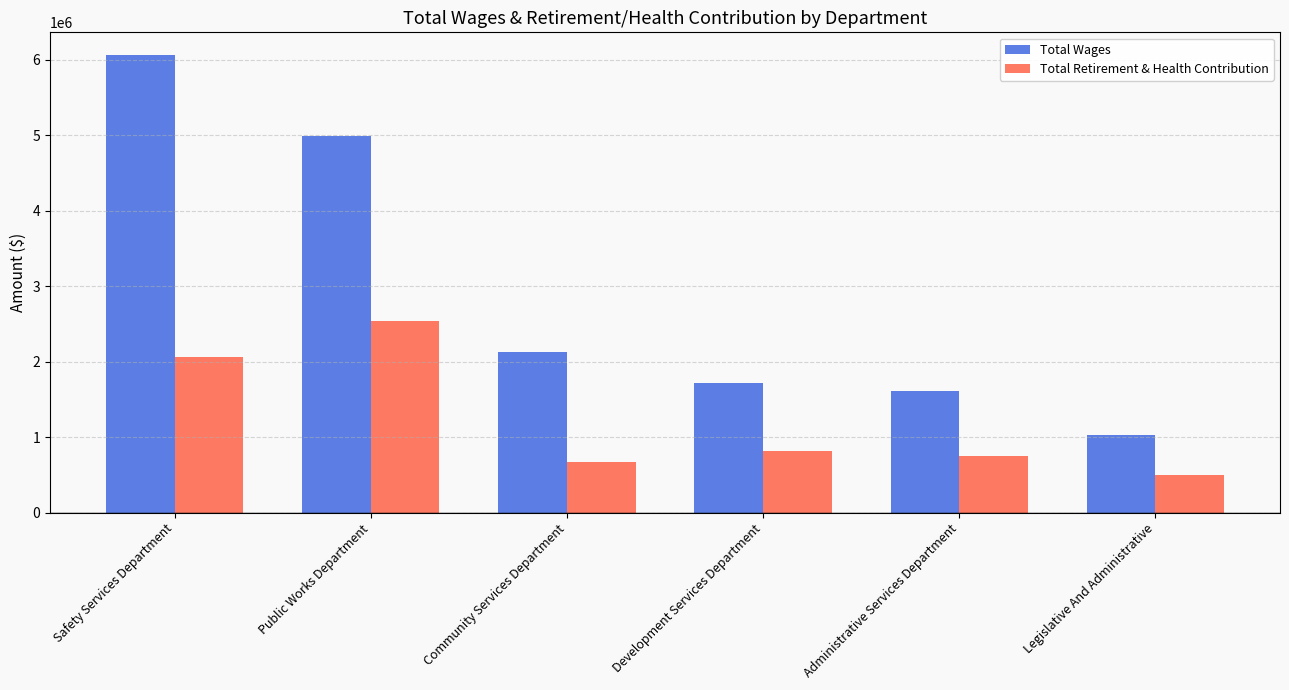

At which label does Total Wages first exceed 2132154?

Safety Services Department